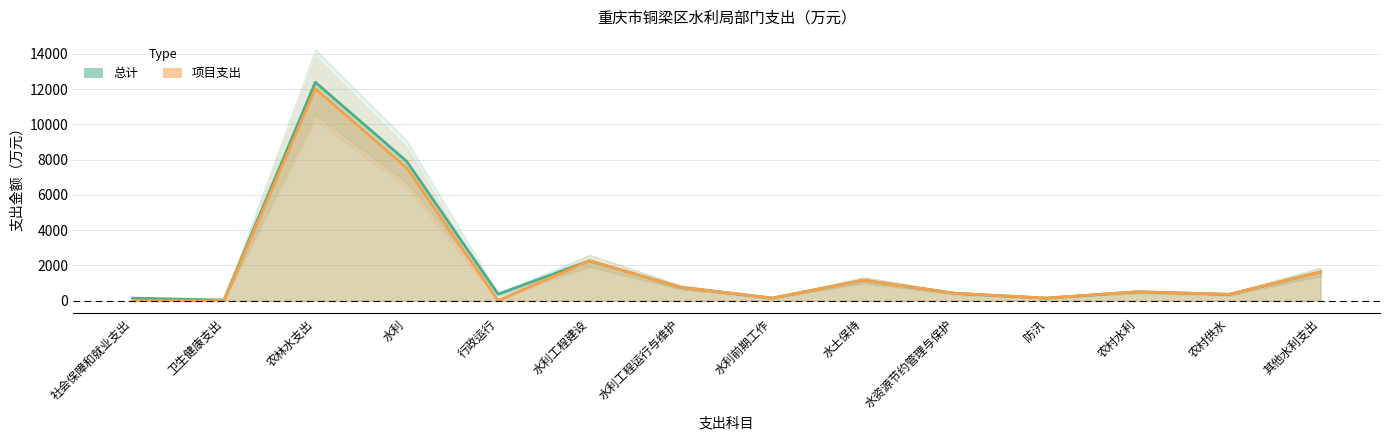

Reading left to right, extract all data points from this chart.

总计: 社会保障和就业支出=148.4	卫生健康支出=38.1	农林水支出=12387.3	水利=7902.1	行政运行=375.5	水利工程建设=2264.9	水利工程运行与维护=760.4	水利前期工作=152.0	水土保持=1164.0	水资源节约管理与保护=420.0	防汛=149.9	农村水利=507.0	农村供水=361.2	其他水利支出=1637.4
项目支出: 社会保障和就业支出=0.0	卫生健康支出=0.0	农林水支出=12018.4	水利=7533.2	行政运行=6.6	水利工程建设=2264.9	水利工程运行与维护=760.4	水利前期工作=152.0	水土保持=1164.0	水资源节约管理与保护=420.0	防汛=149.9	农村水利=507.0	农村供水=361.2	其他水利支出=1637.4